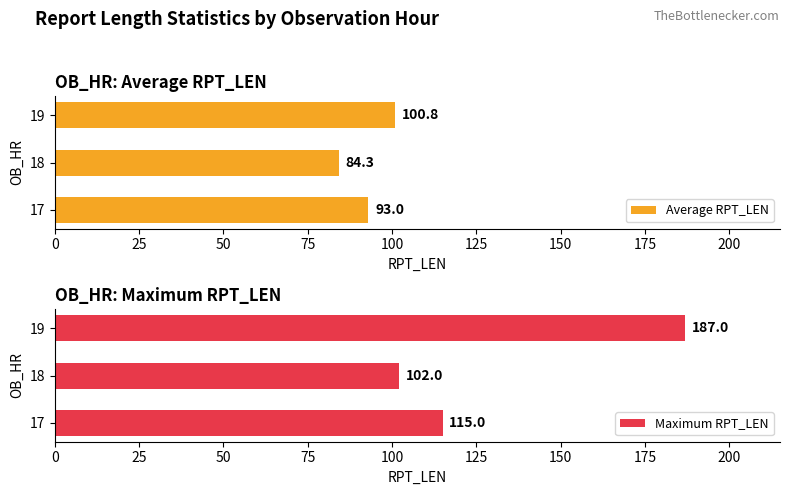

The value of Average RPT_LEN at 18 is 84.3. True or false?

True